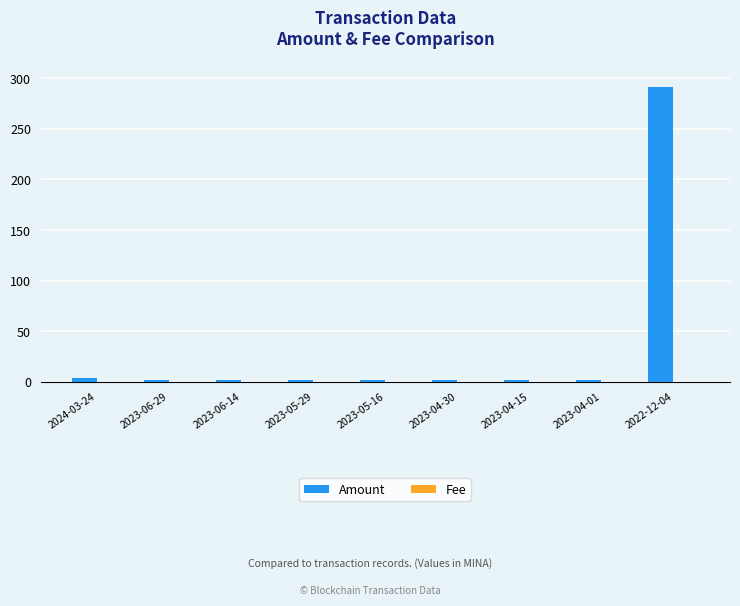

Which series has the largest total across all categories?

Amount